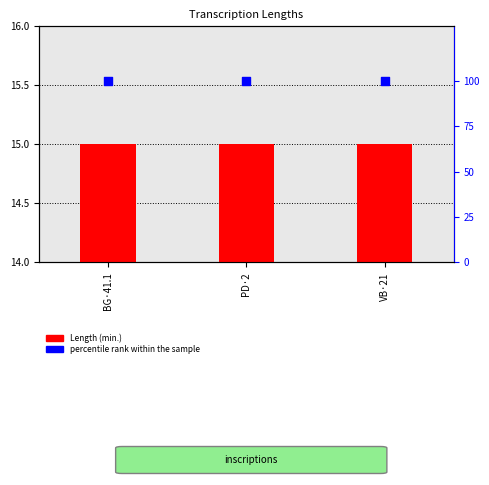

At how many categories does at least one series exceed 76?

3